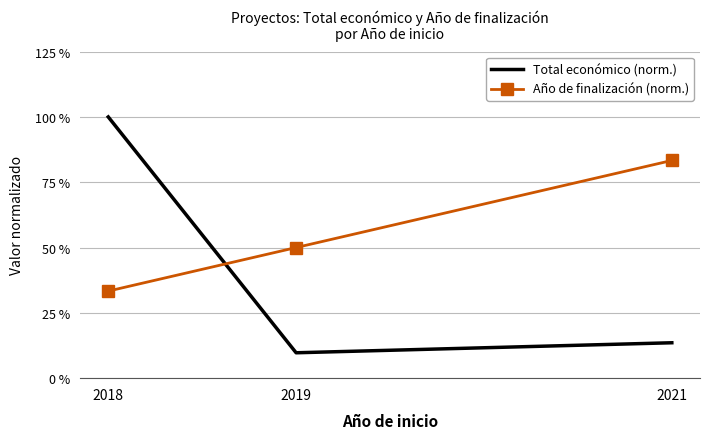

Reading left to right, transcribe all the data shown in this chart.

Total económico (norm.): 1.0	0.1	0.1
Año de finalización (norm.): 0.3	0.5	0.8